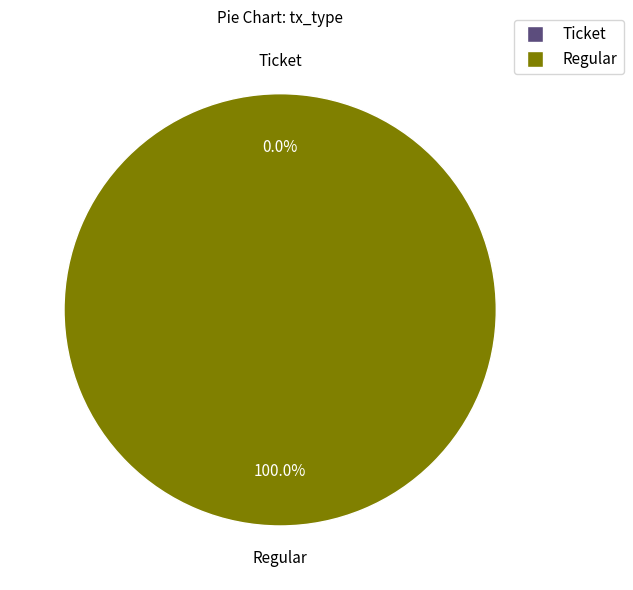

How many segments does this pie chart have?

2